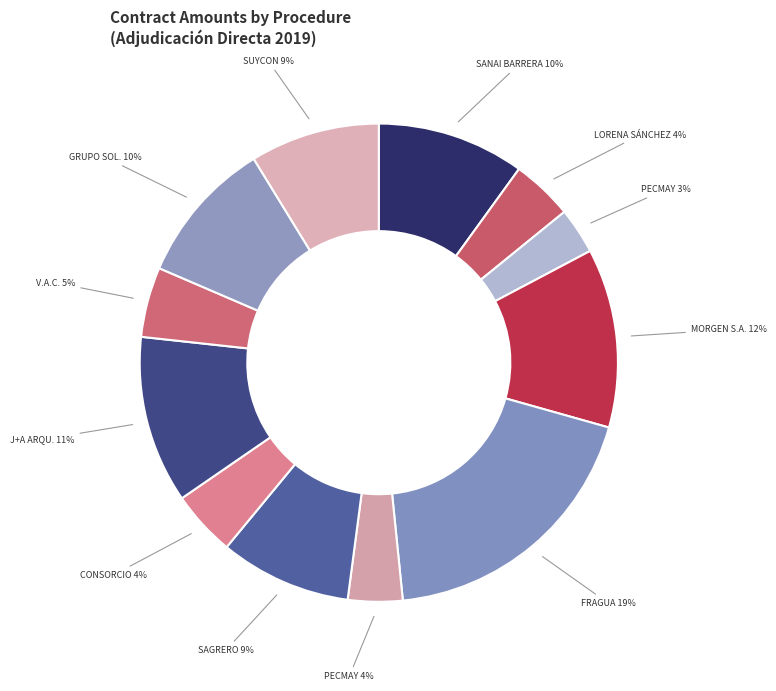

Count the number of slices in the pie.

12